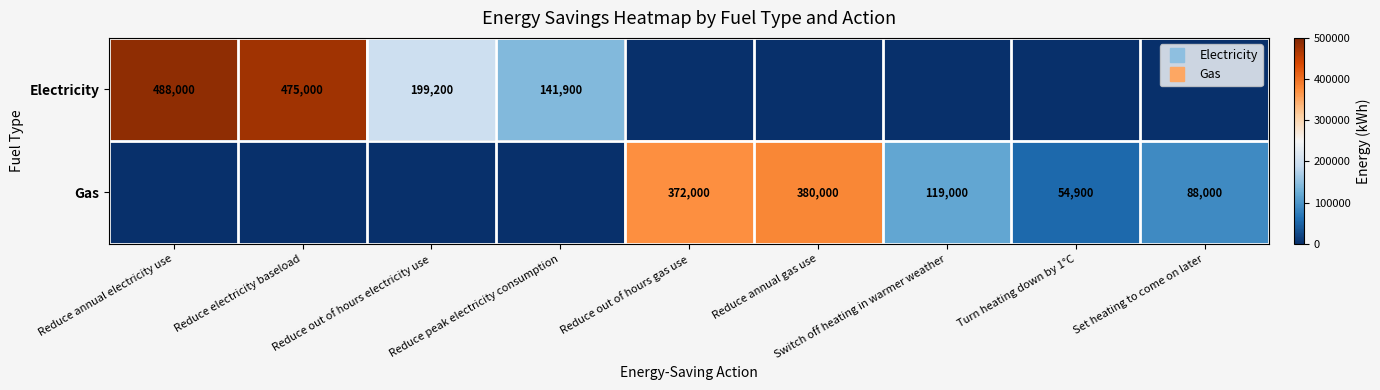

Rank the categories by Electricity value from highest to lowest.

Reduce annual electricity use, Reduce electricity baseload, Reduce out of hours electricity use, Reduce peak electricity consumption, Reduce out of hours gas use, Reduce annual gas use, Switch off heating in warmer weather, Turn heating down by 1°C, Set heating to come on later